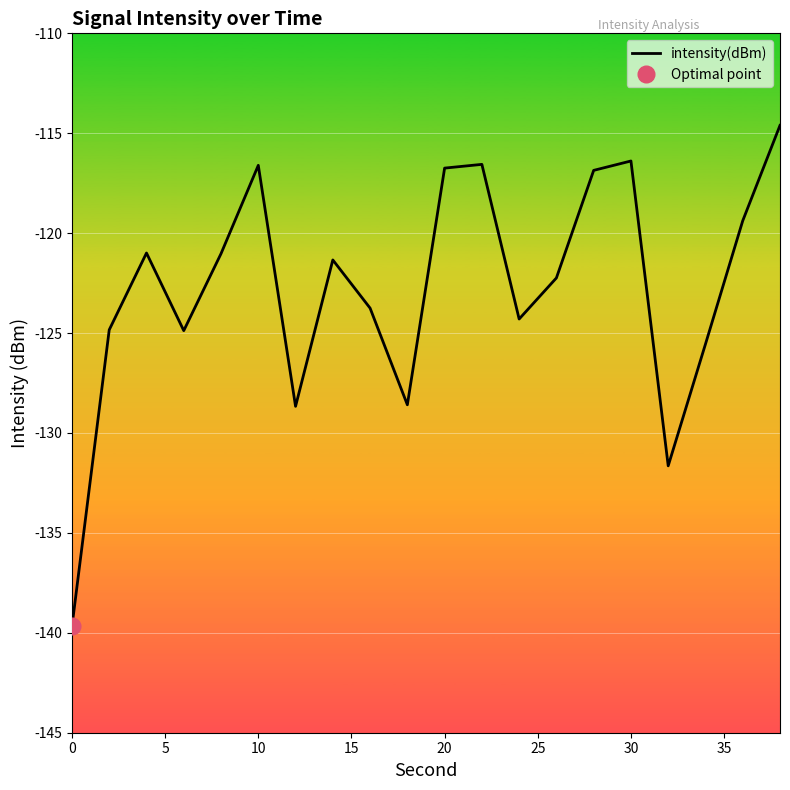

What is the minimum value for intensity(dBm)?

-139.7